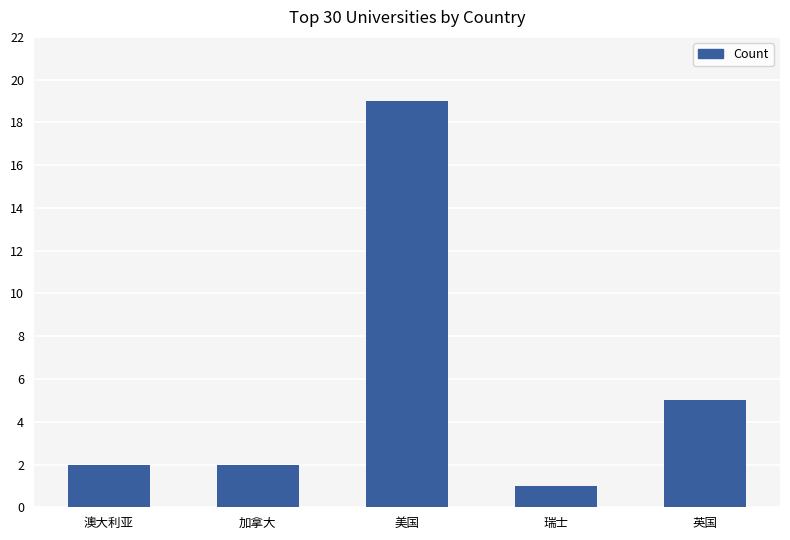

The chart shows a value of 5 at 英国. True or false?

True